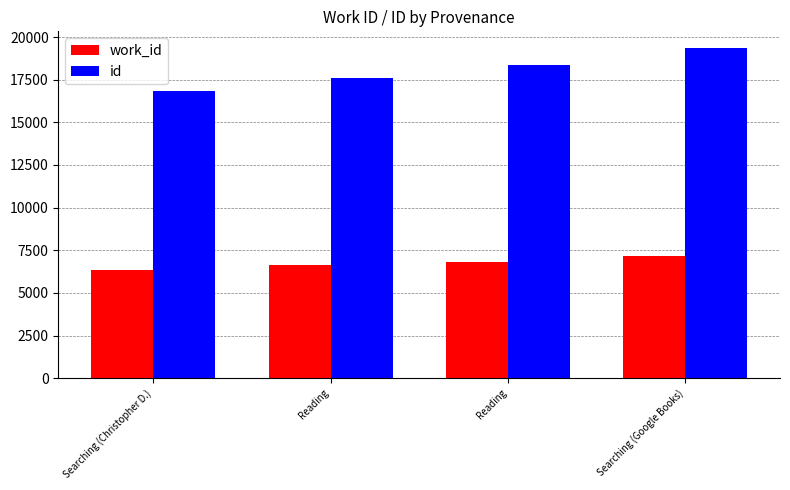

What are all the series names shown in the legend?

work_id, id